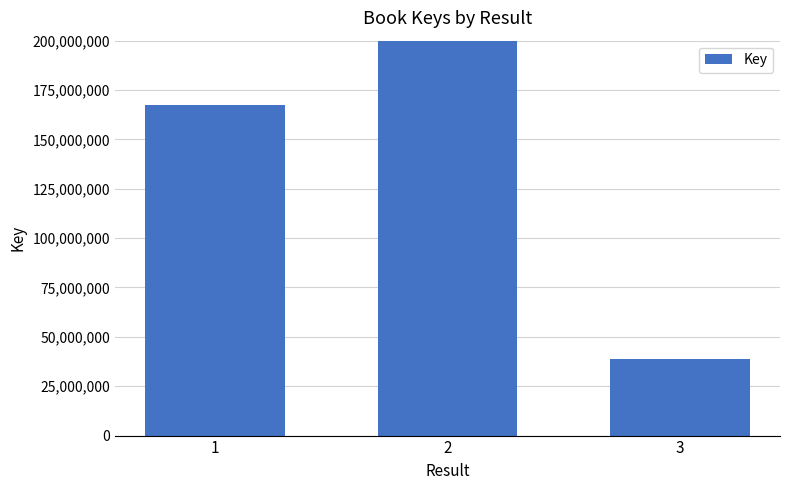

What is the change in value from 1 to 3?

-128930584